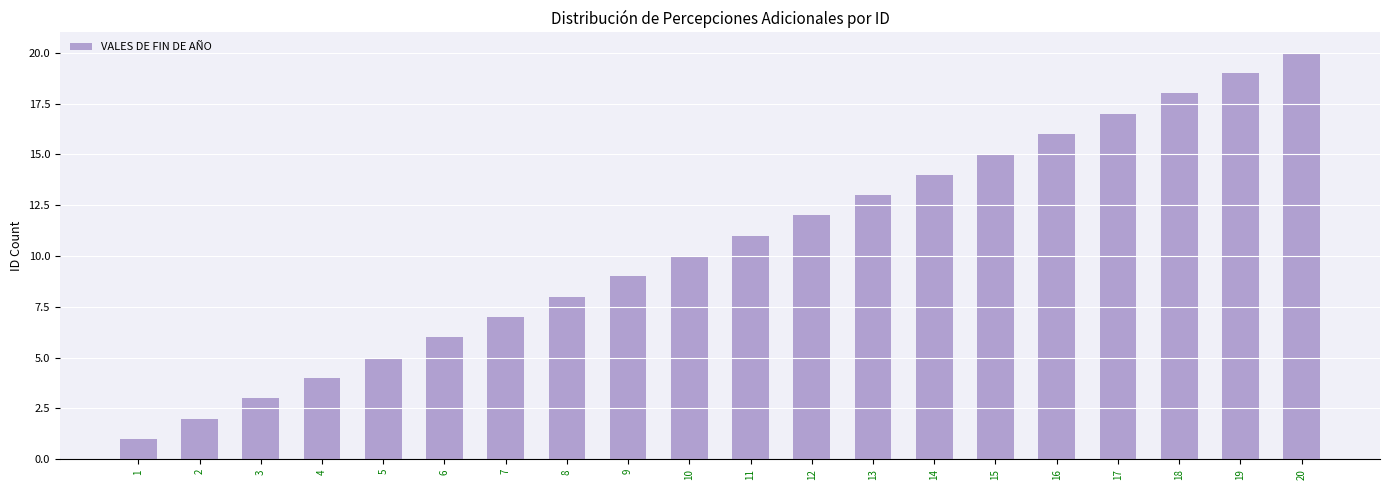

Approximately how many times larger is the value at 7 compared to 14?

0.5